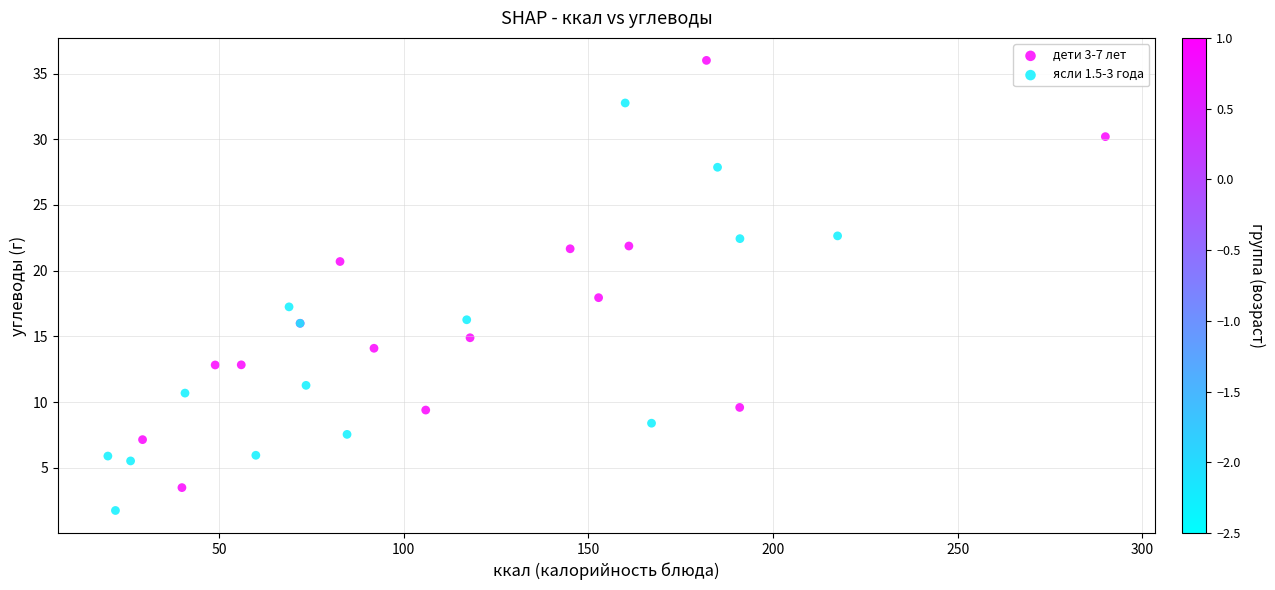

Which series has the widest spread of Y values?

дети 3-7 лет